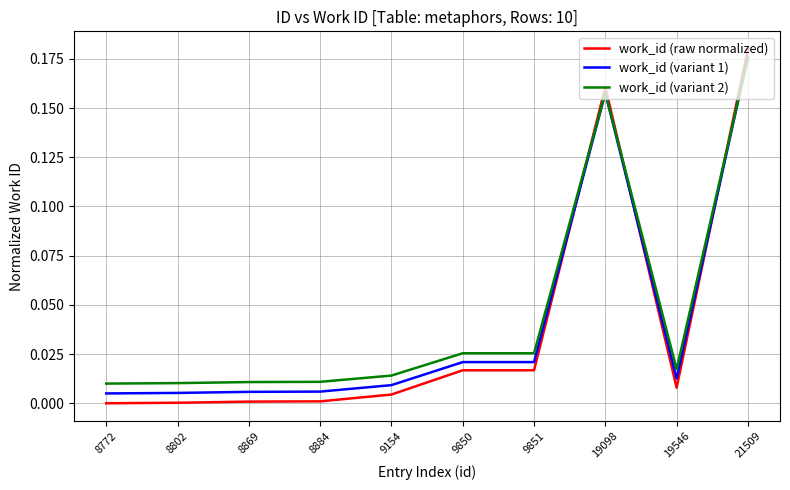

The work_id (raw normalized) series shows 0.0 at 8802. True or false?

True